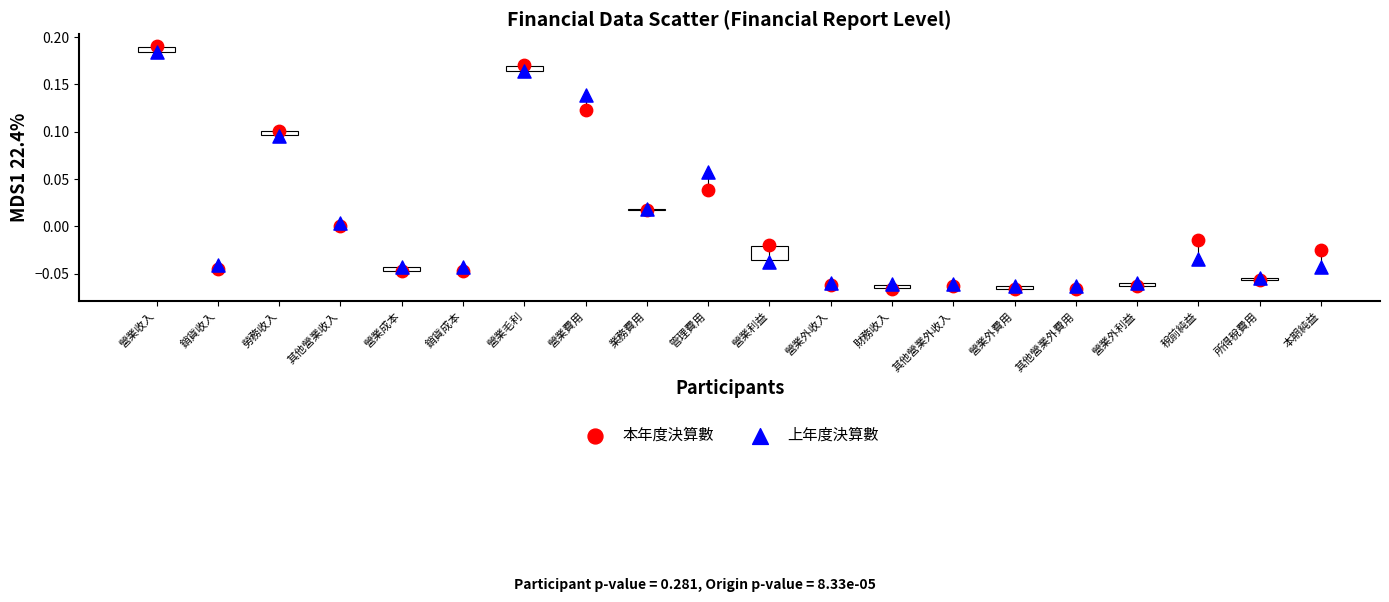

Which series has the largest Y range (max minus min)?

本年度決算數